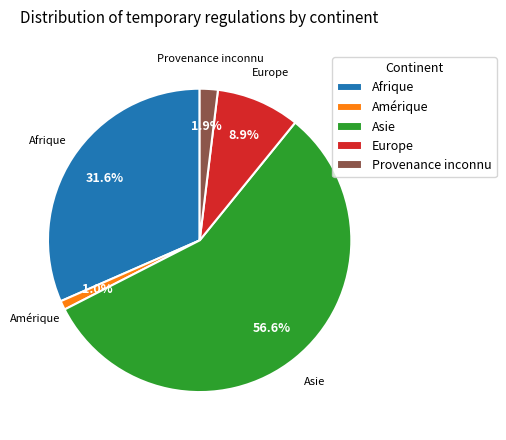

To the nearest percent, what is the difference between the Afrique and Europe slice percentages?

23%